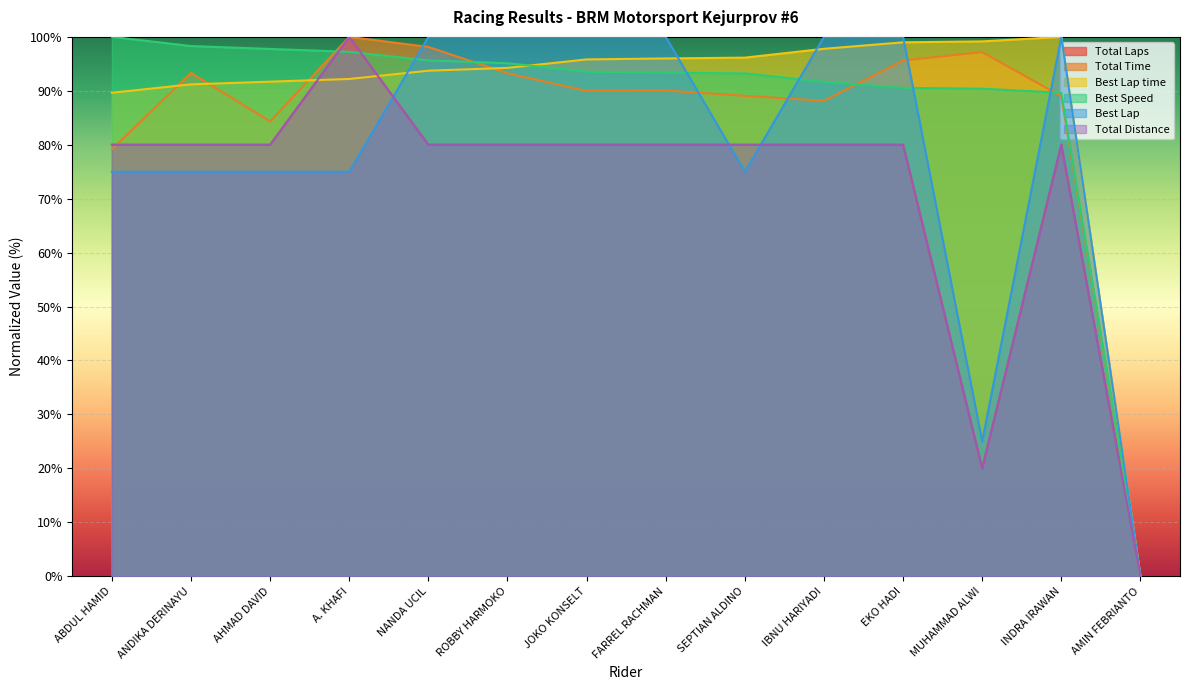

True or false: Best Lap has a value of 0.0 at AMIN FEBRIANTO.

True